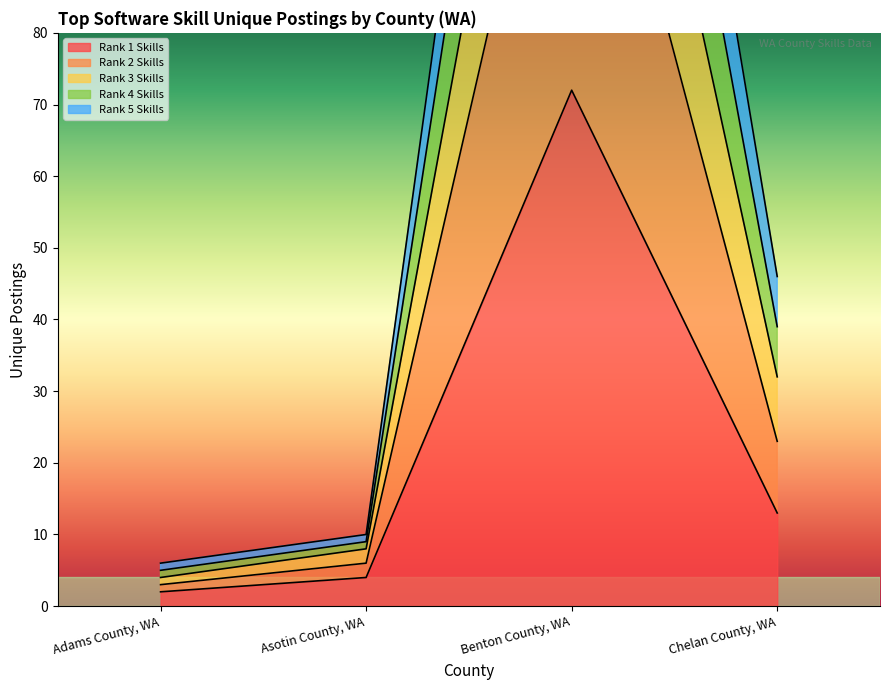

What is the average value of the Rank 2 Skills series?

41